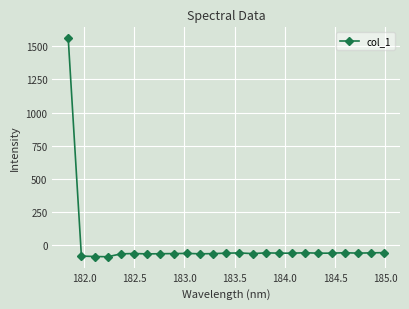

What is the maximum value shown in the chart?

1559.1